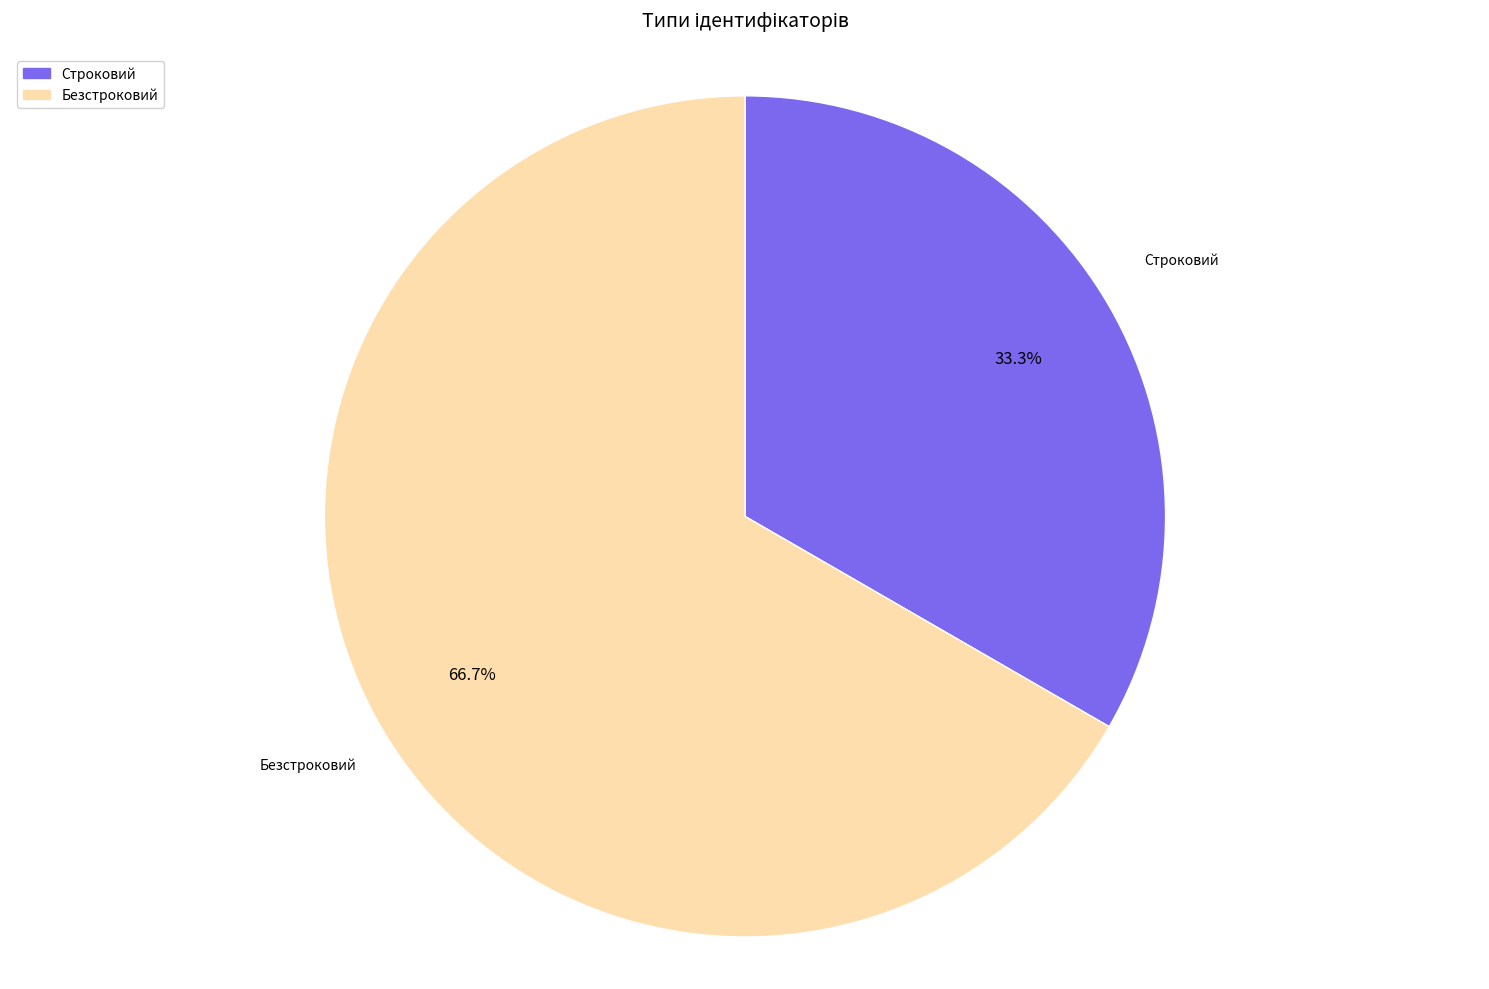

To the nearest percent, what is the combined percentage of Безстроковий and Строковий?

100%